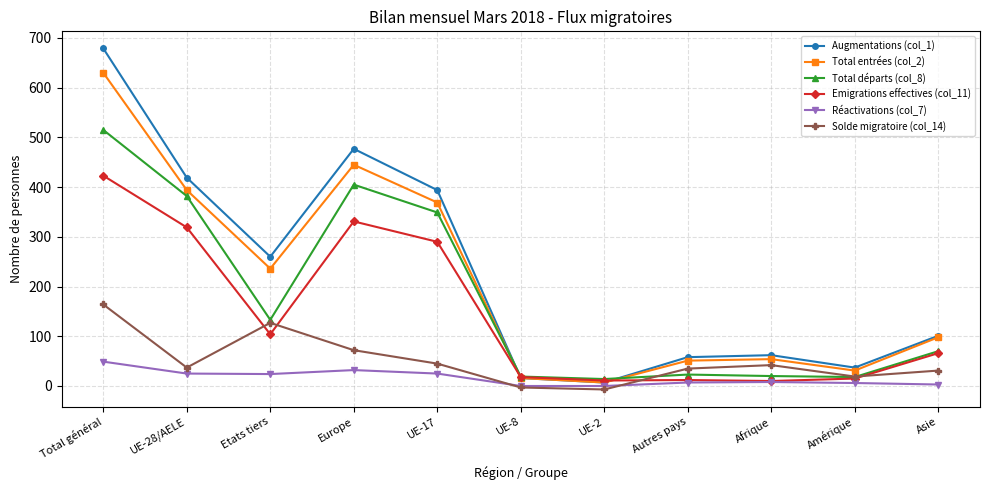

What is the label of the 1st point from the right?

Asie